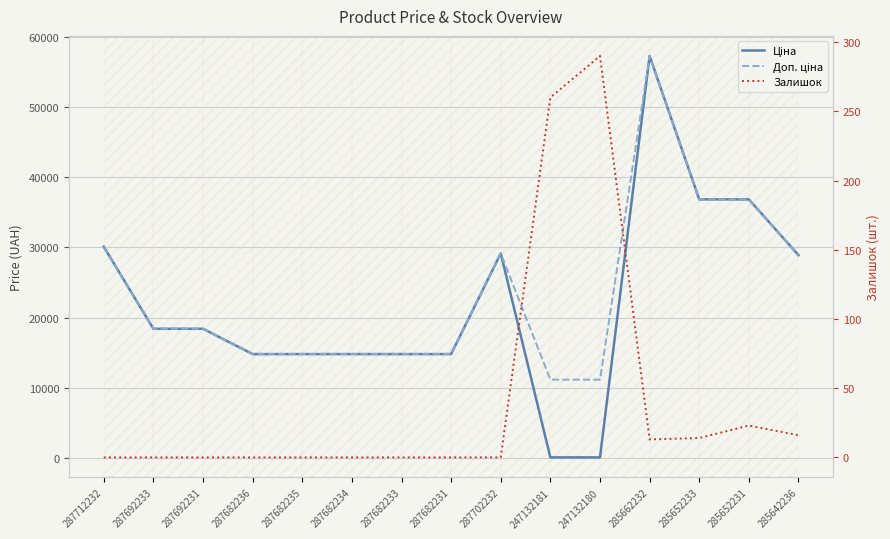

How many data points does each series have?

15